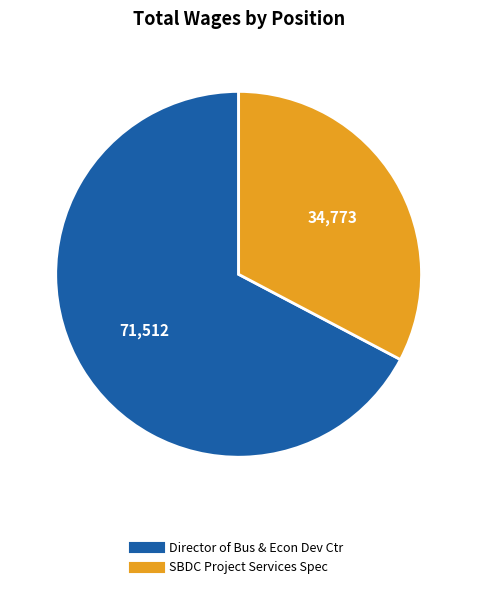

The Director of Bus & Econ Dev Ctr slice represents 67% of the pie. True or false?

True